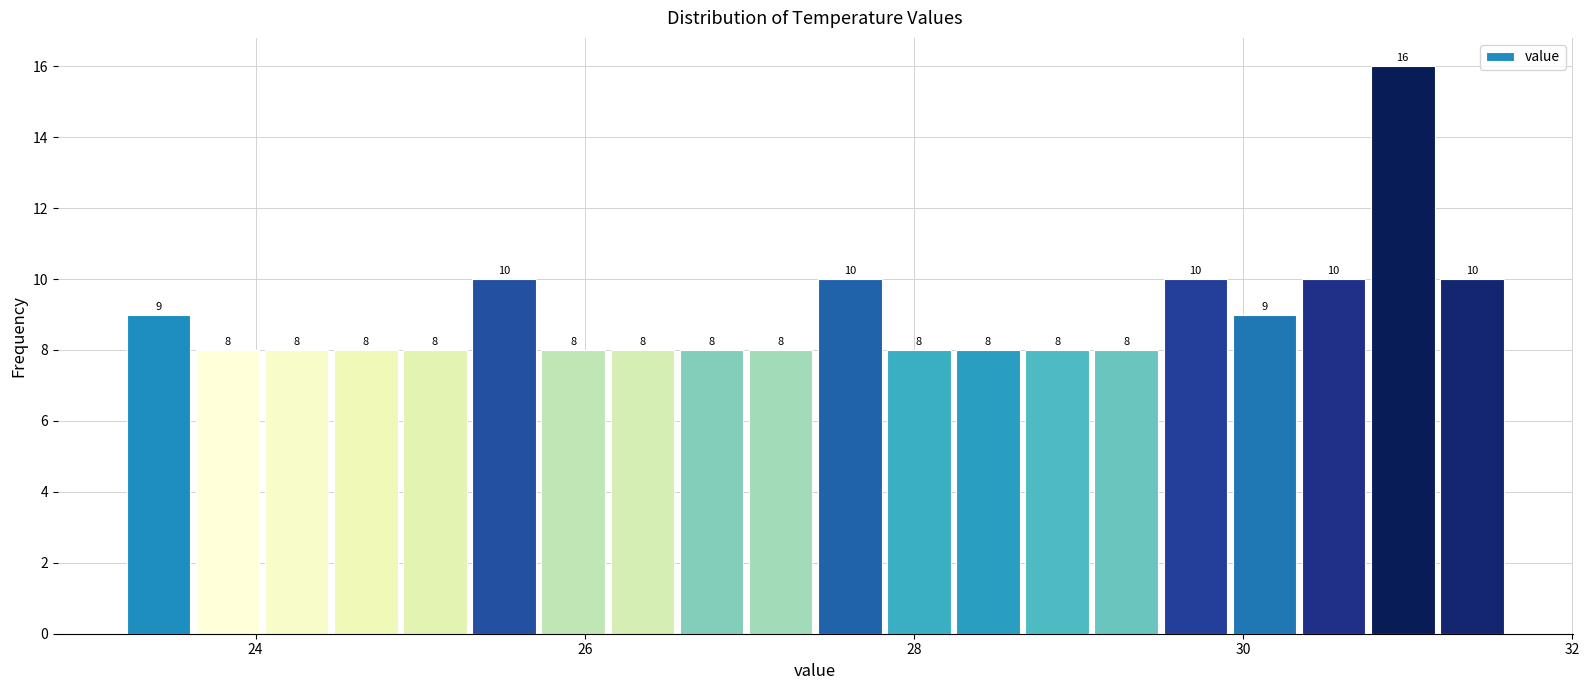

Around what value on the x-axis is the tallest bar? Give the approximate position of its centre, as read against the axis.

31.0